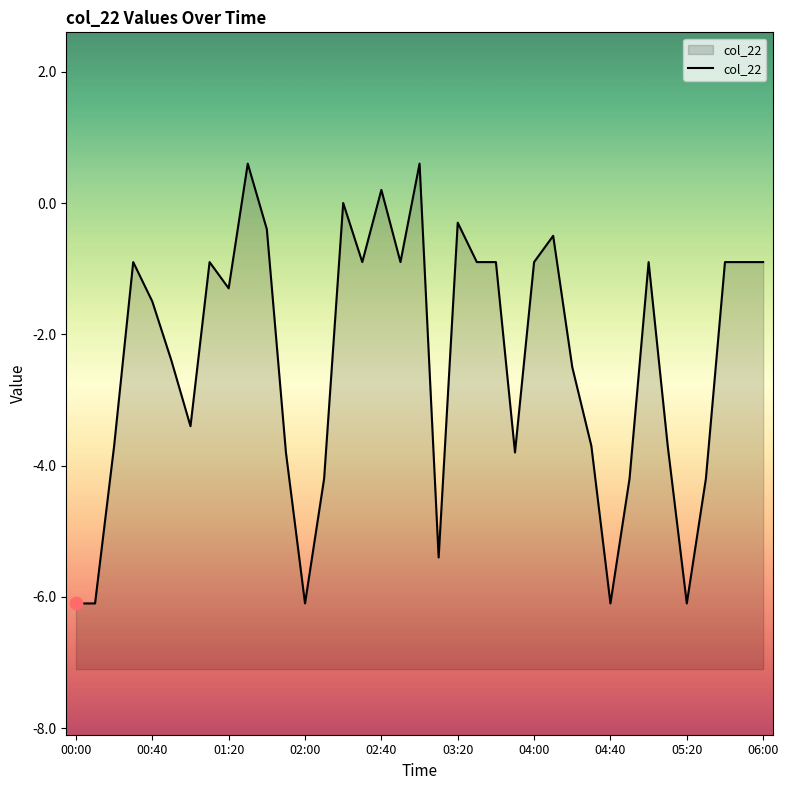

What is the change in value from 04:00 to 26?

+0.9